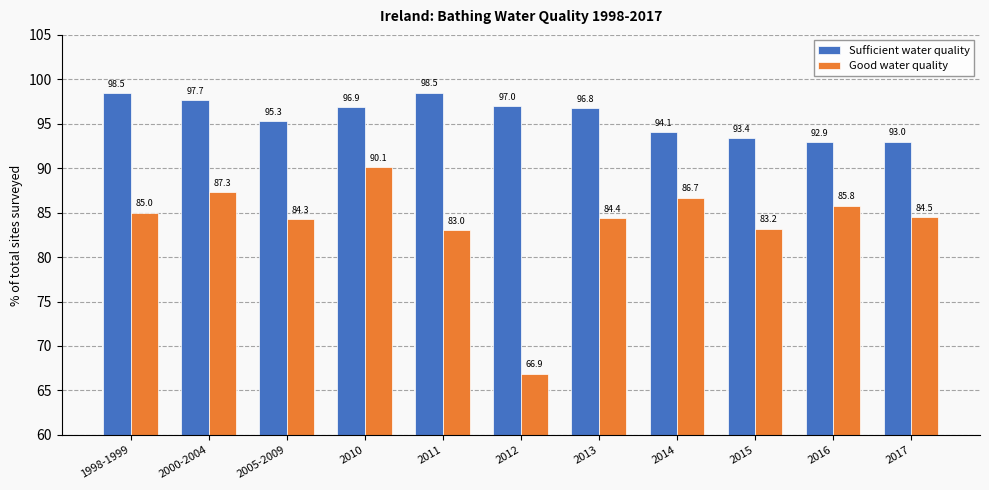

Reading left to right, extract all data points from this chart.

Sufficient water quality: 1998-1999=98.5	2000-2004=97.7	2005-2009=95.3	2010=96.9	2011=98.5	2012=97.0	2013=96.8	2014=94.1	2015=93.4	2016=92.9	2017=93.0
Good water quality: 1998-1999=85.0	2000-2004=87.3	2005-2009=84.3	2010=90.1	2011=83.0	2012=66.9	2013=84.4	2014=86.7	2015=83.2	2016=85.8	2017=84.5